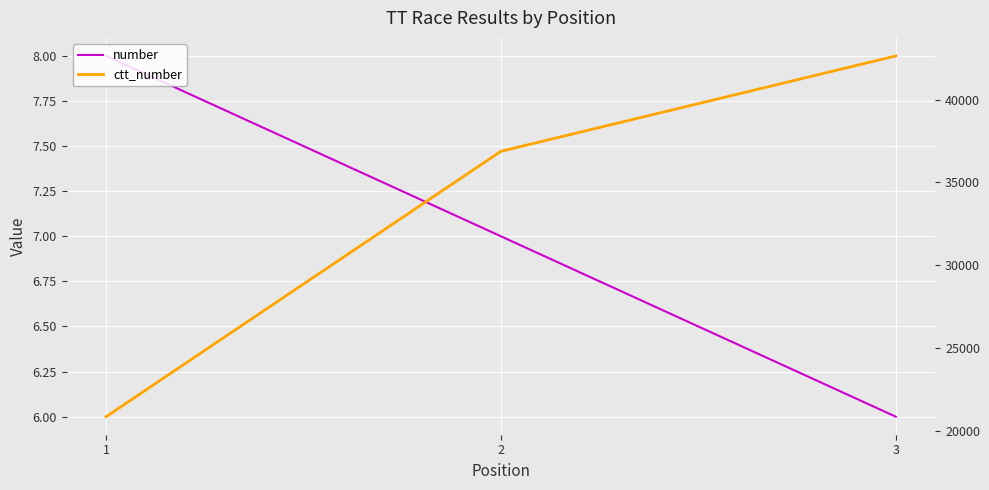

How many lines are shown in the chart?

2